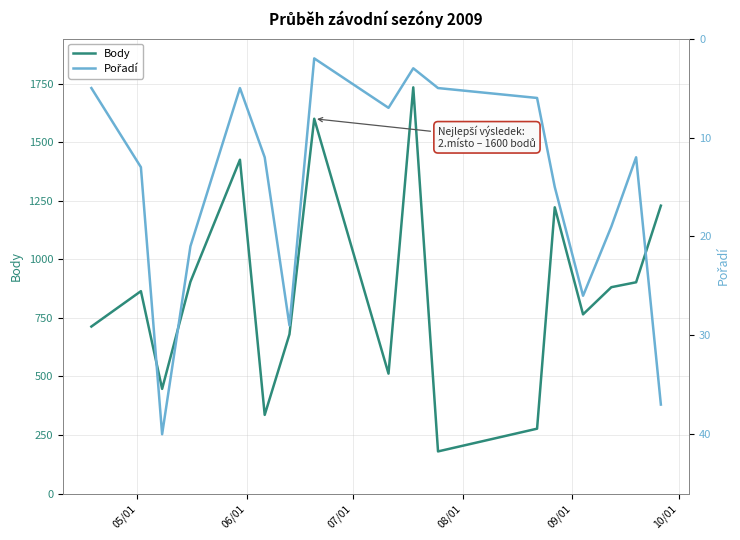

What are all the series names shown in the legend?

Body, Pořadí